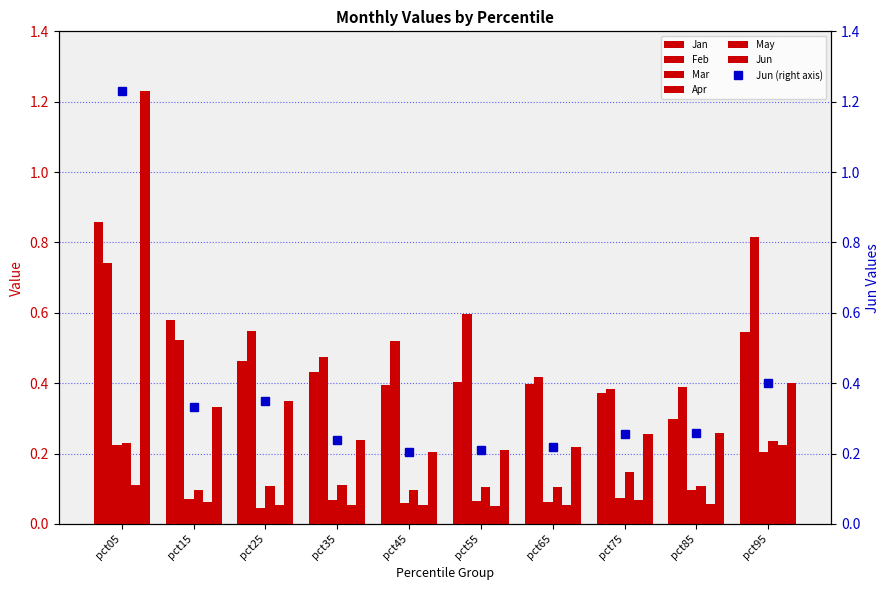

Rank the categories by Mar value from lowest to highest.

pct25, pct45, pct65, pct55, pct35, pct15, pct75, pct85, pct95, pct05